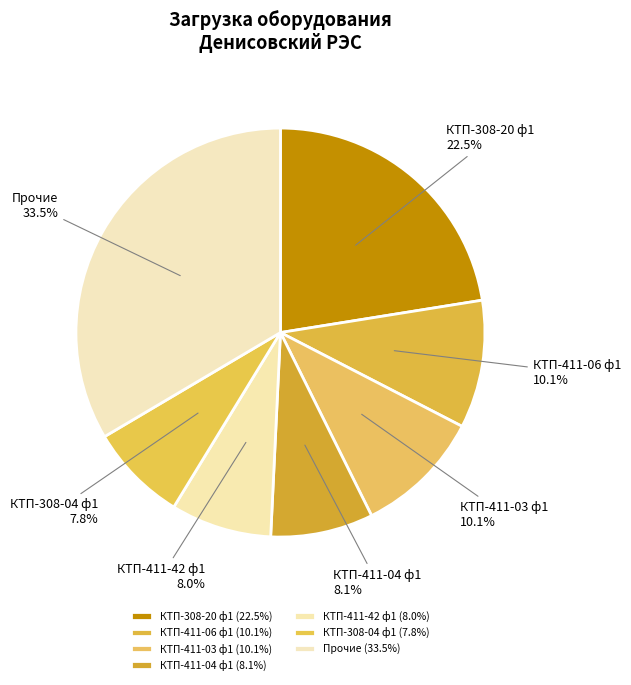

How much of the chart is everything except Прочие?

66.5%